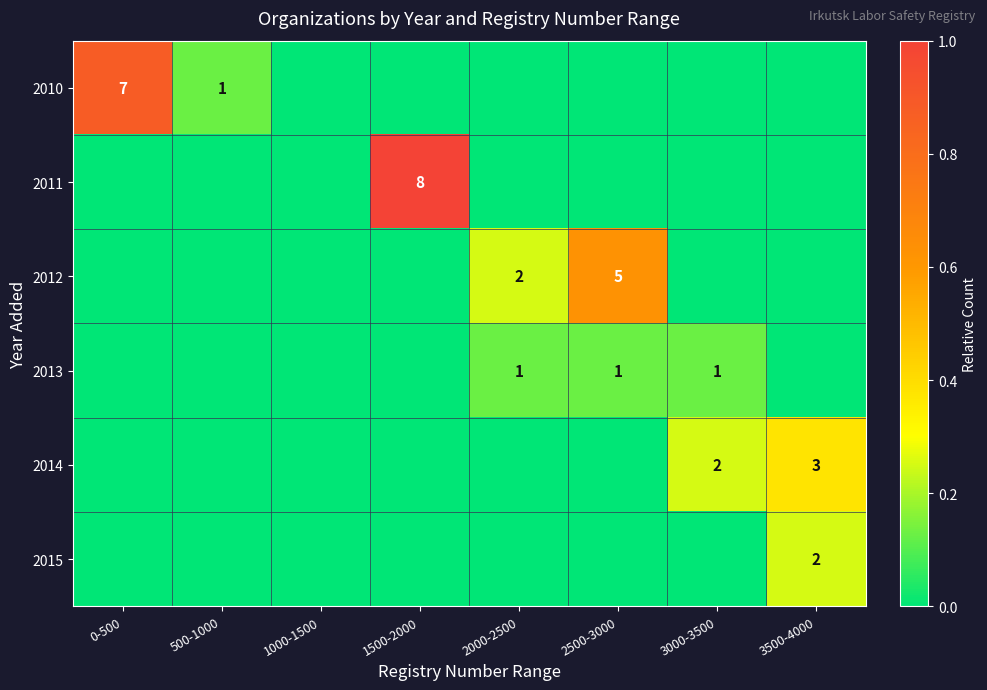

The 2015 series shows 1 at 3500-4000. True or false?

False